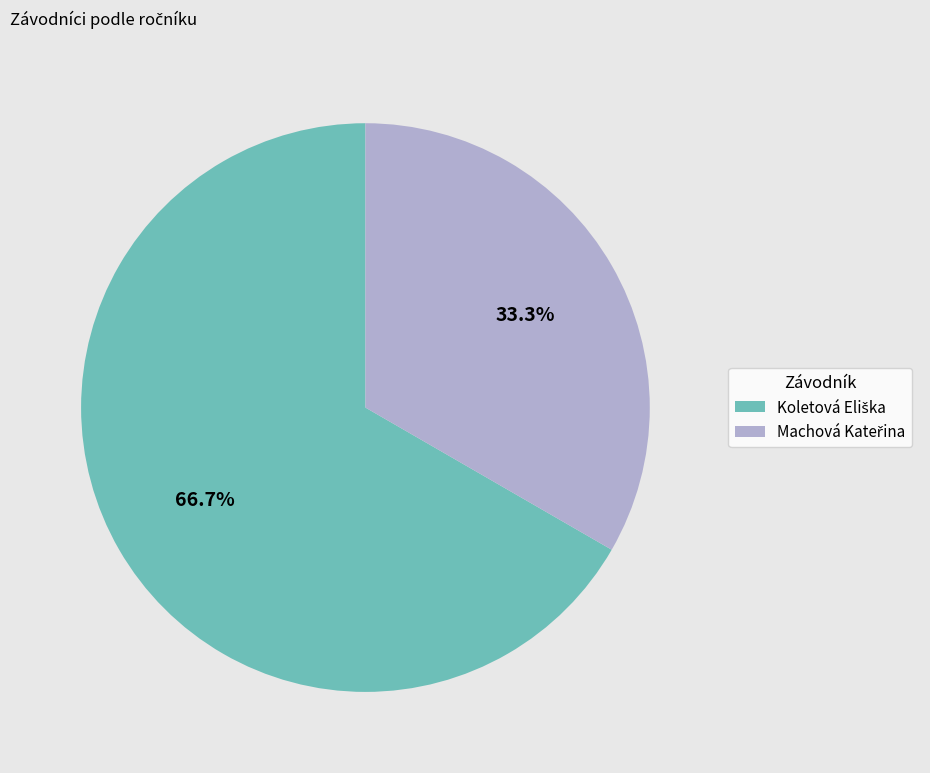

Does any single category account for the majority?

Yes